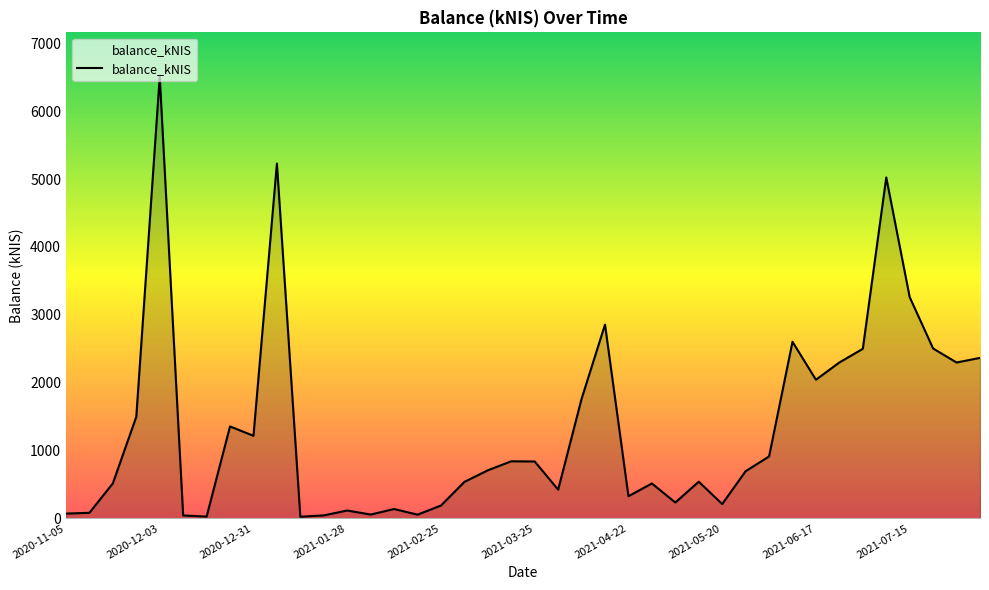

What is the maximum value shown in the chart?

6513.6